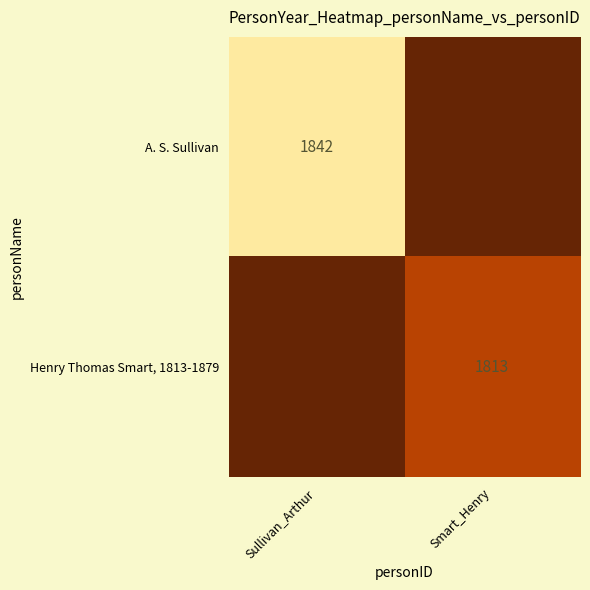

Is it true that Henry Thomas Smart, 1813-1879 equals 1813 at Smart_Henry?

True